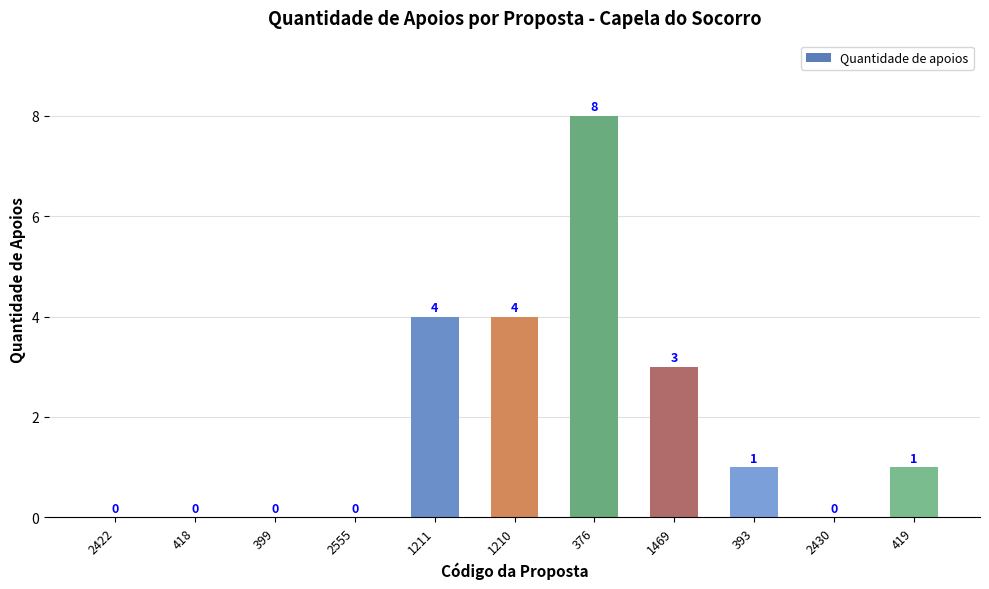

What is the greatest value displayed?

8